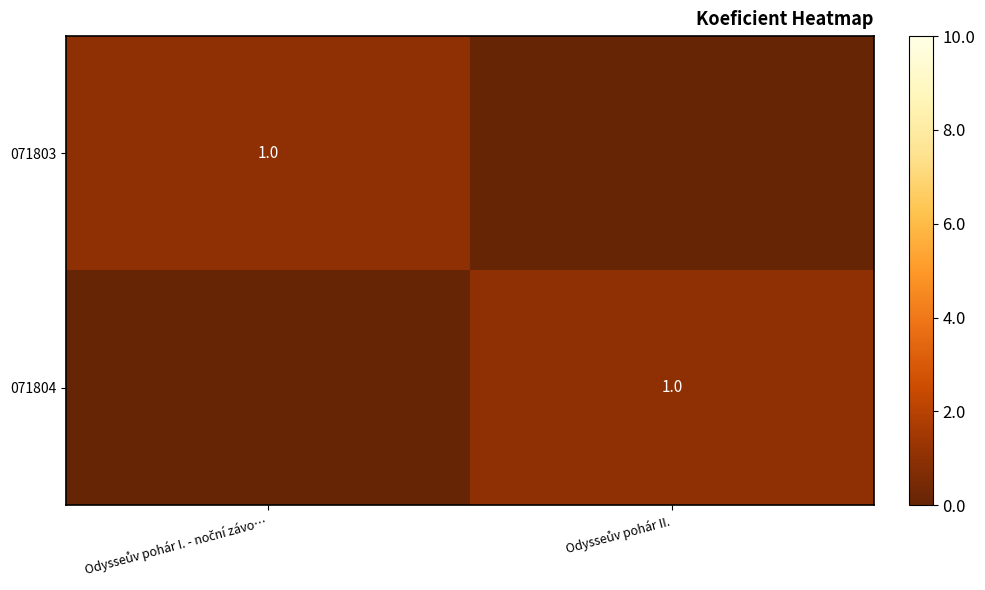

List the series in order of their peak value, highest first.

071803, 071804